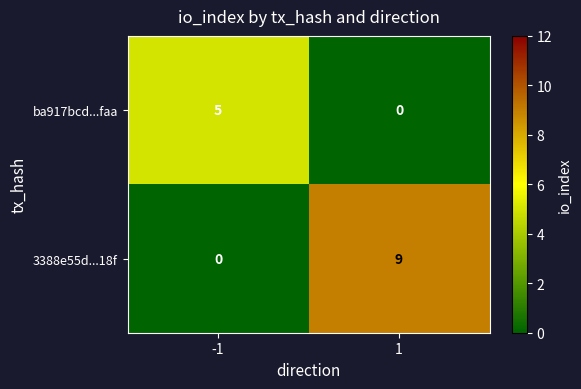

What is the total value across all series at 1?

9